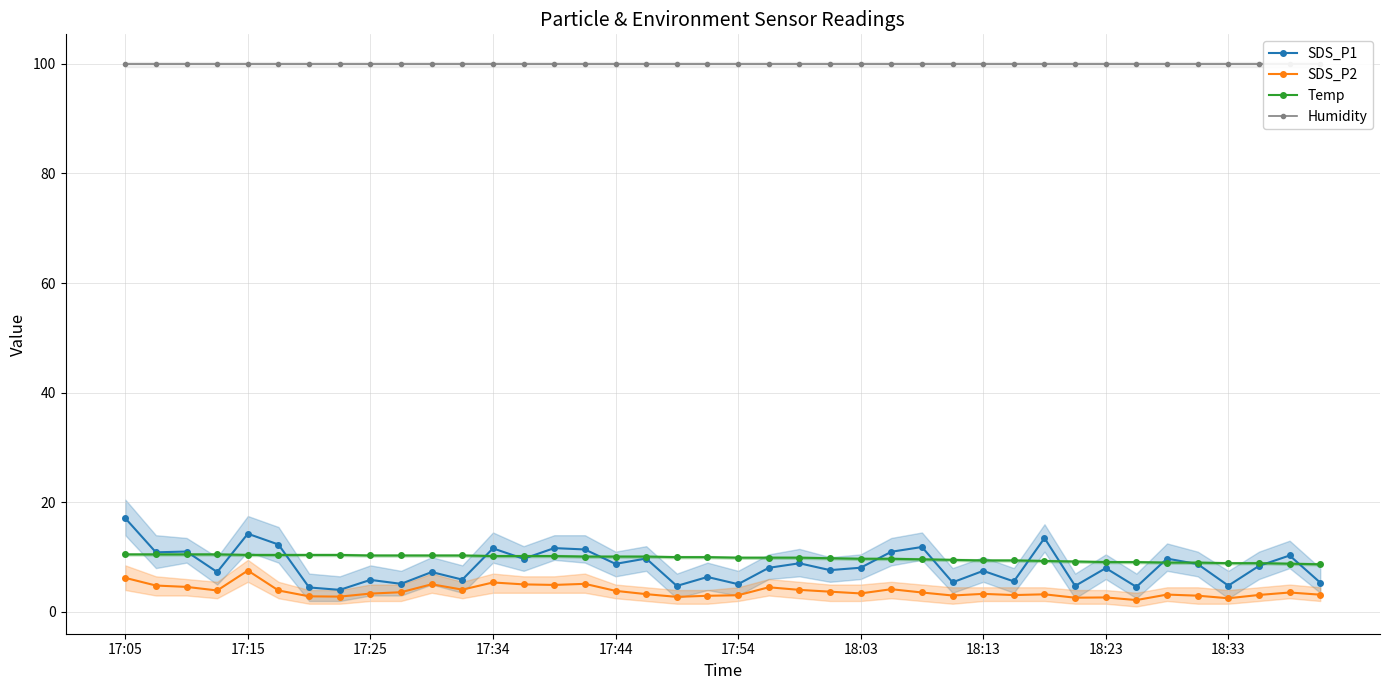

Is this an area chart (filled region under the line)?

No